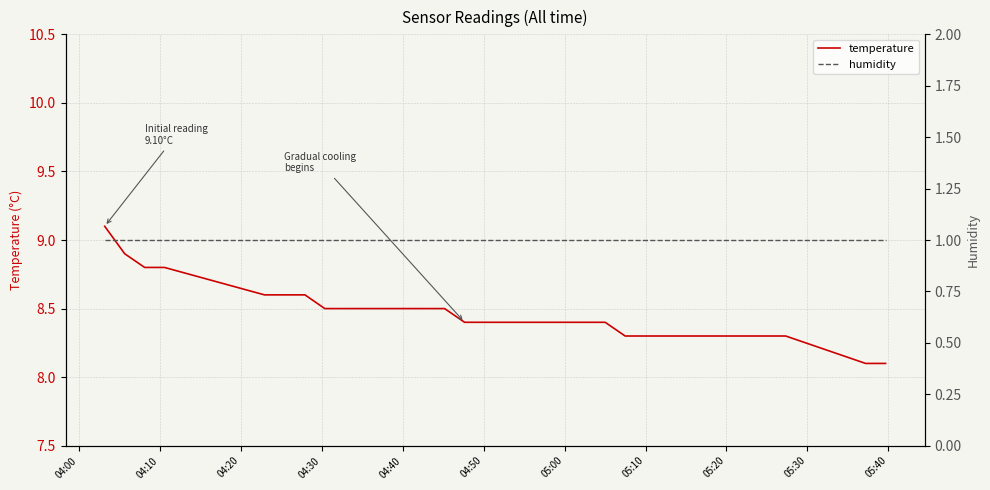

The value of humidity at 05:40 is 1.4. True or false?

False